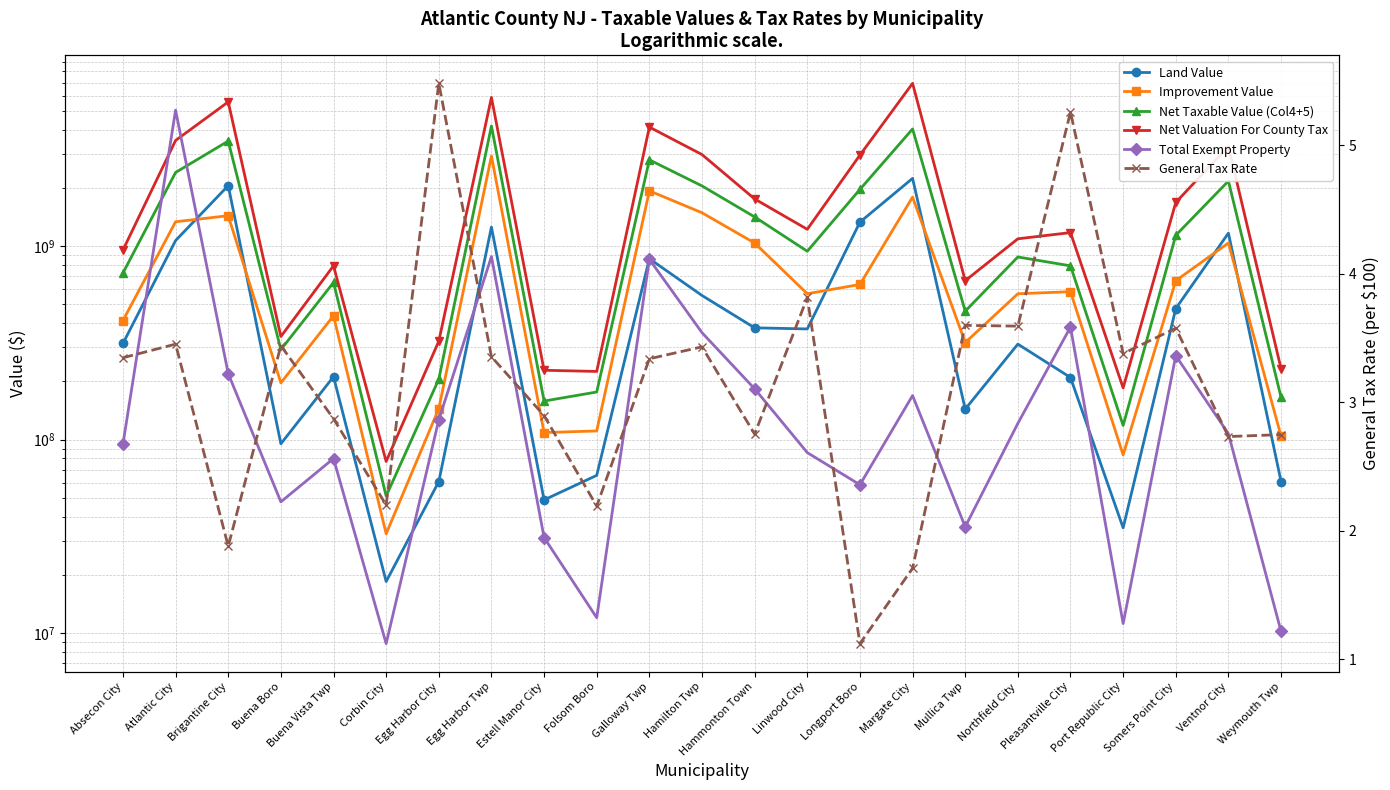

The value of Total Exempt Property at Linwood City is 38102128.3. True or false?

False